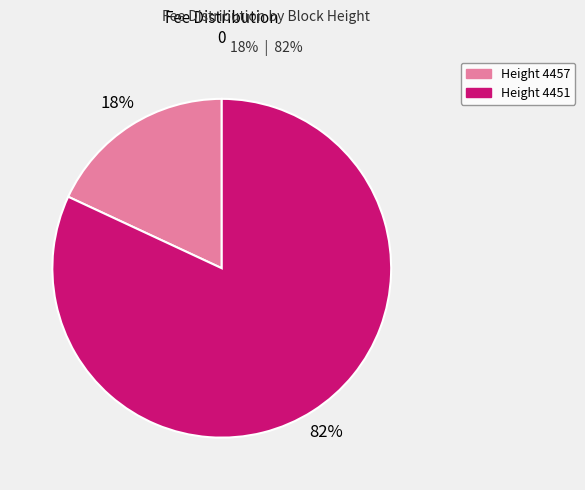

Is there a majority slice in this chart?

Yes